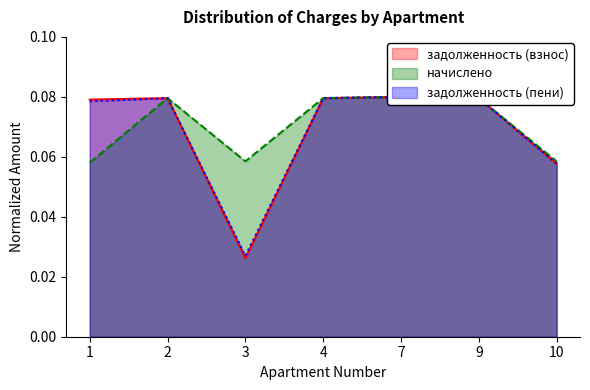

True or false: задолженность (взнос) and задолженность (пени) cross at least once.

True